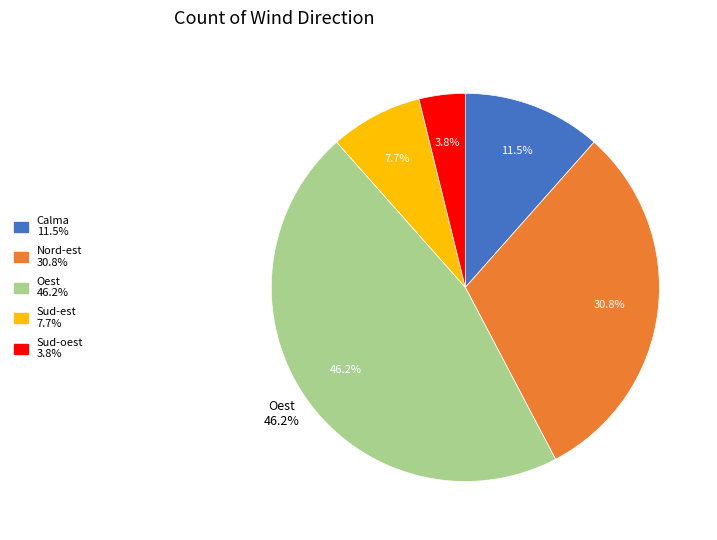

To the nearest percent, what is the average slice percentage?

20%